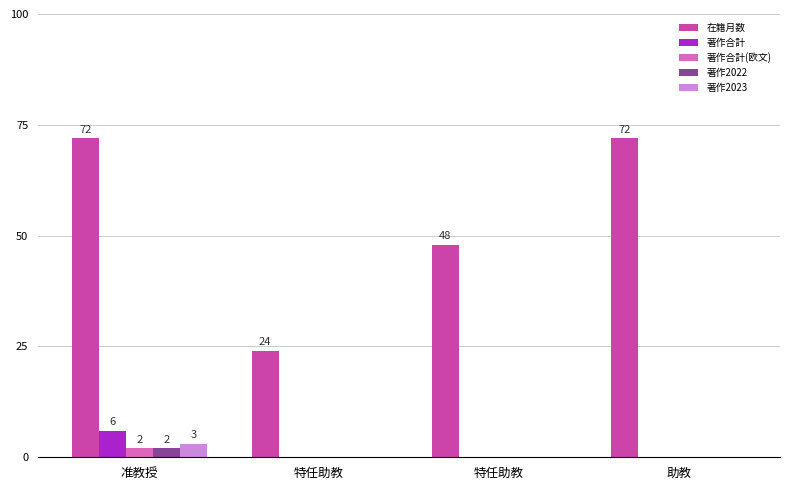

Are the bars horizontal?

No